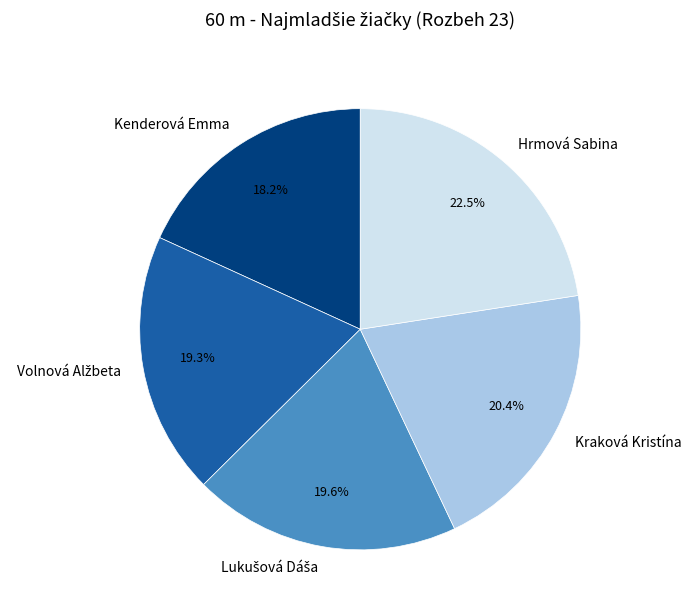

What is the smallest slice in the pie chart?

Kenderová Emma